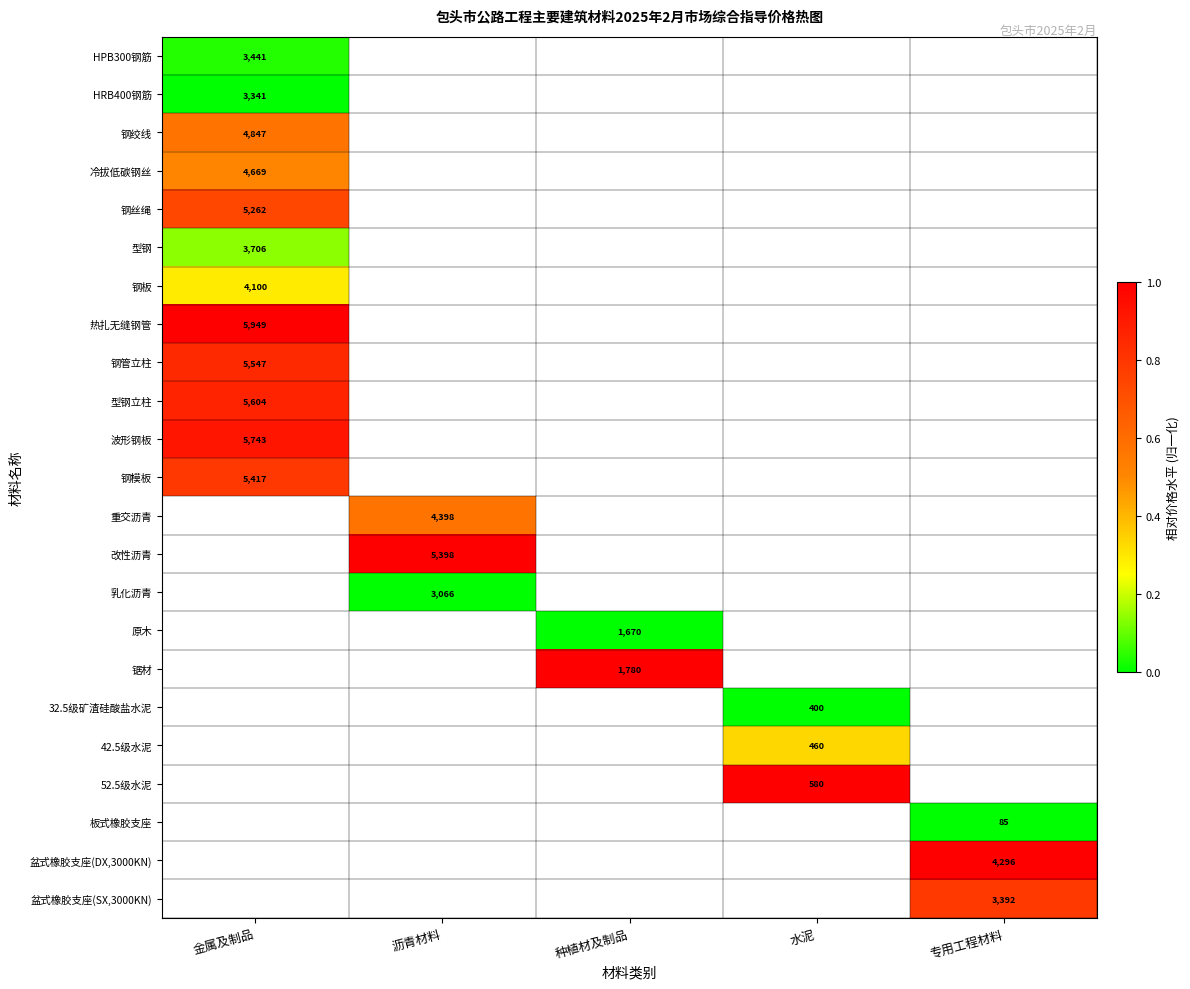

What is the greatest value displayed?

1.0